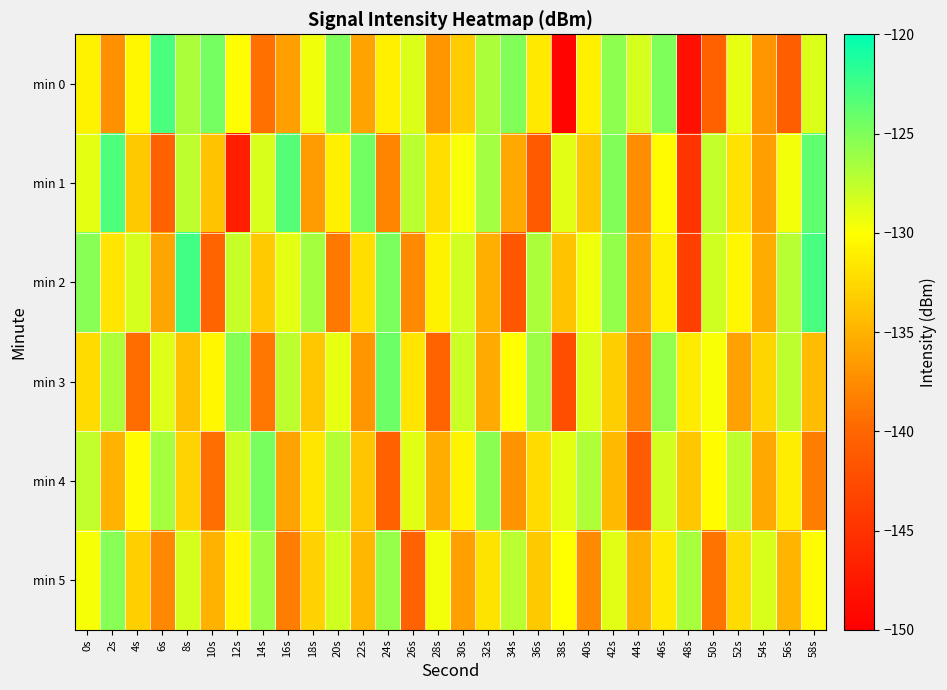

Between 34s and 18s, which is larger?

34s